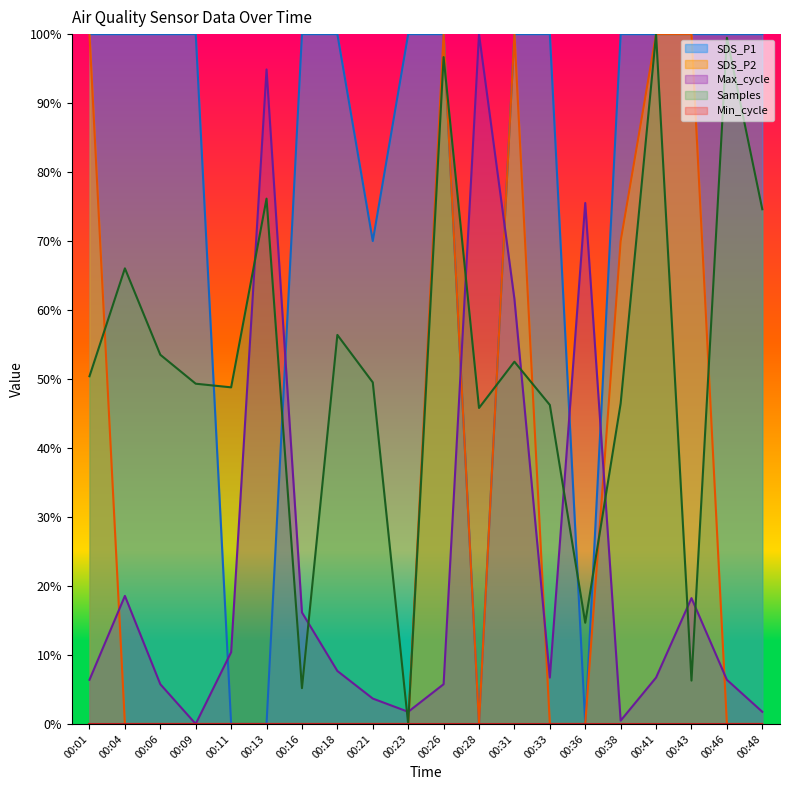

Rank the series at 00:04 from highest to lowest value.

SDS_P1, Samples, Max_cycle, SDS_P2